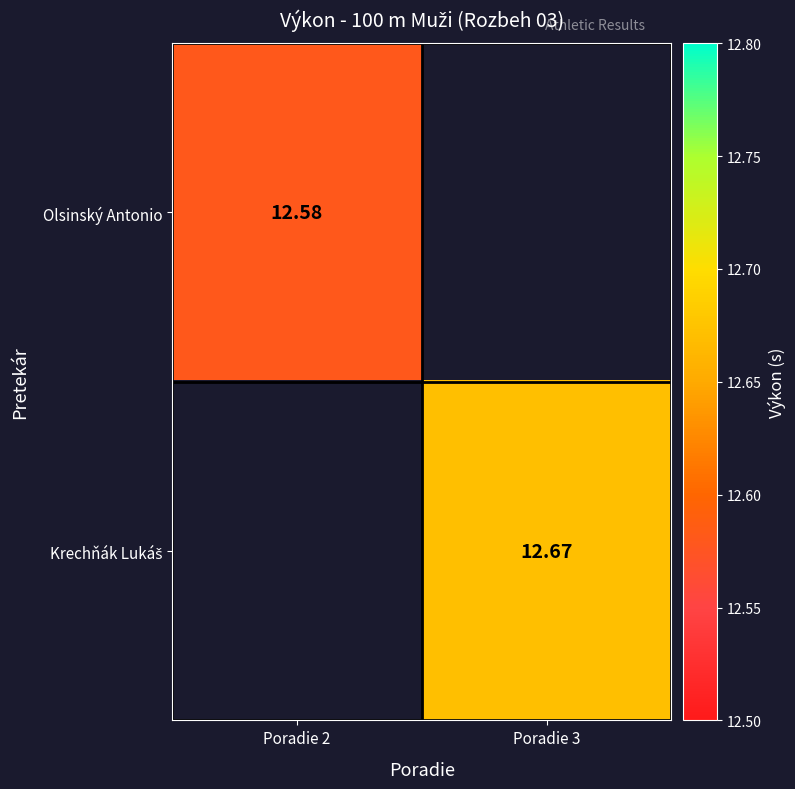

Which series has the widest spread of values?

Olsinský Antonio